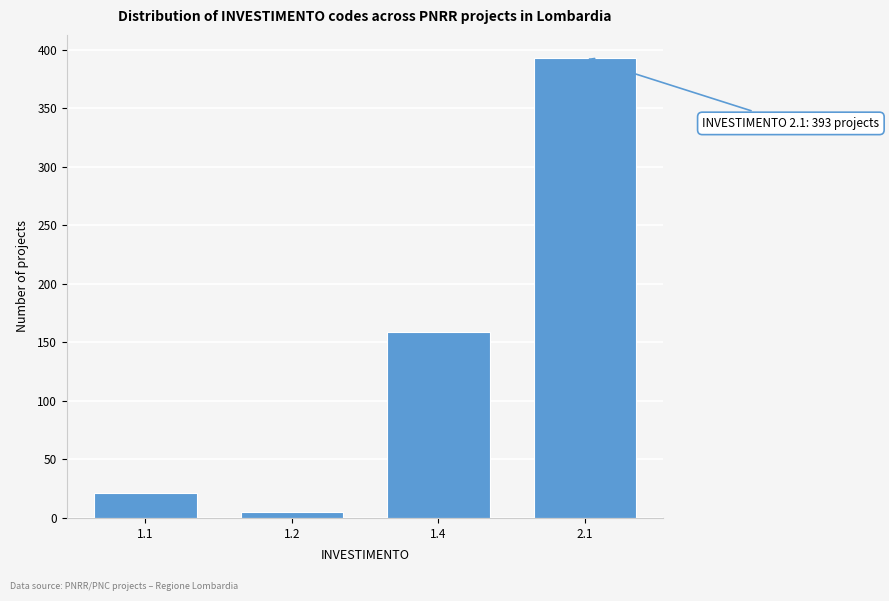

Reading right to left, list all the values displayed in this chart.

2.1=393	1.4=159	1.2=5	1.1=21